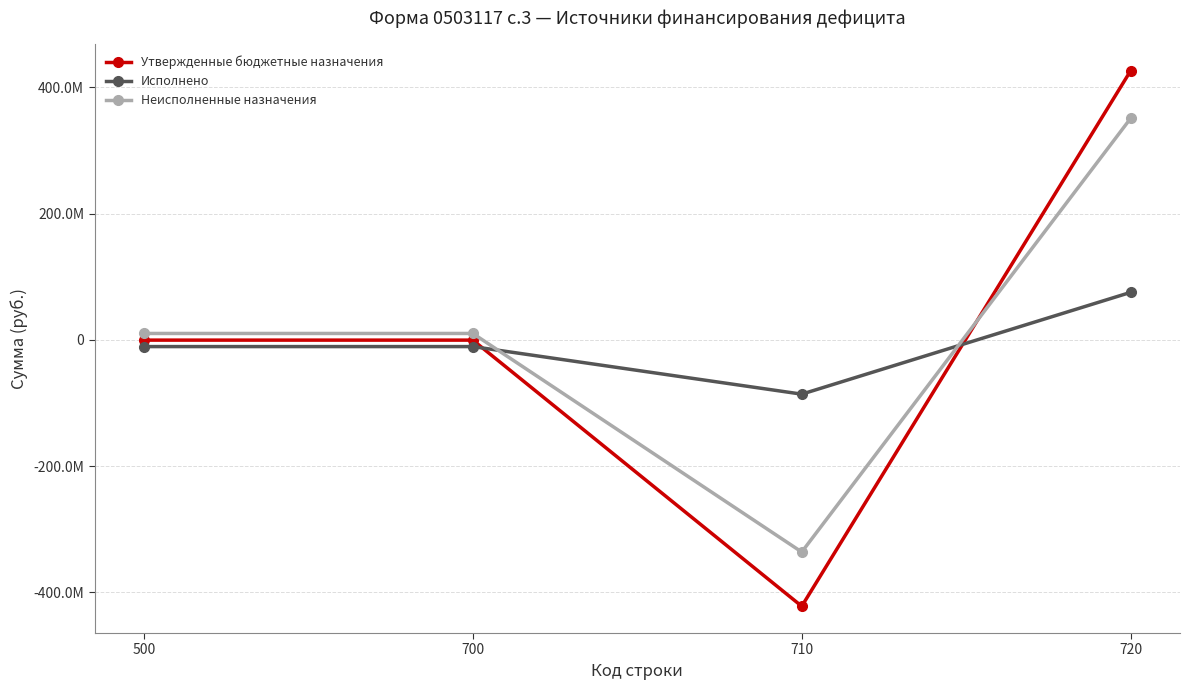

What are all the series names shown in the legend?

Утвержденные бюджетные назначения, Исполнено, Неисполненные назначения